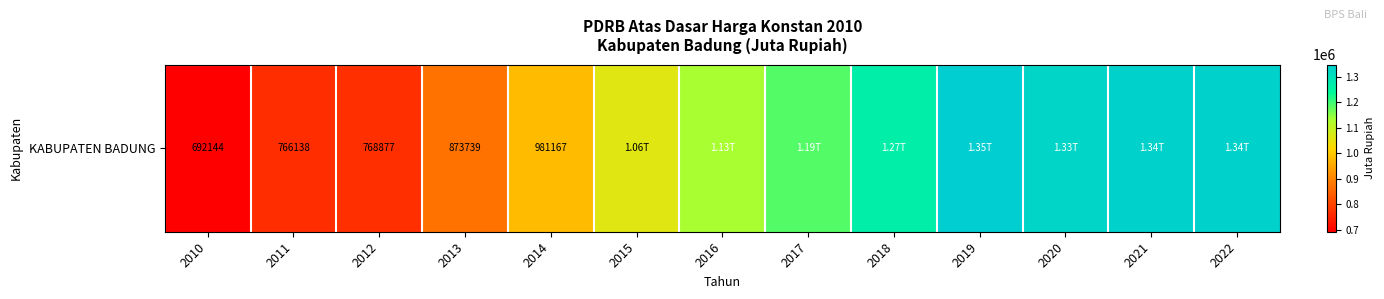

Rank the categories by value from highest to lowest.

2019, 2022, 2021, 2020, 2018, 2017, 2016, 2015, 2014, 2013, 2012, 2011, 2010